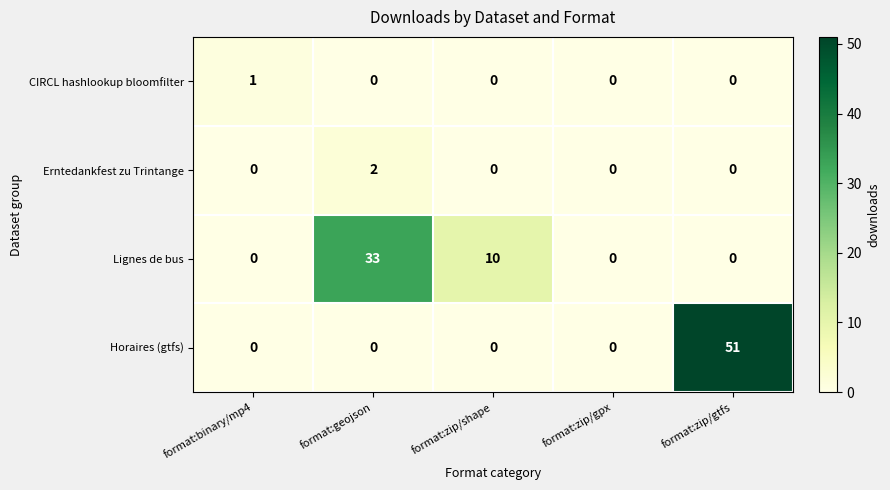

The CIRCL hashlookup bloomfilter series shows 2 at format:binary/mp4. True or false?

False